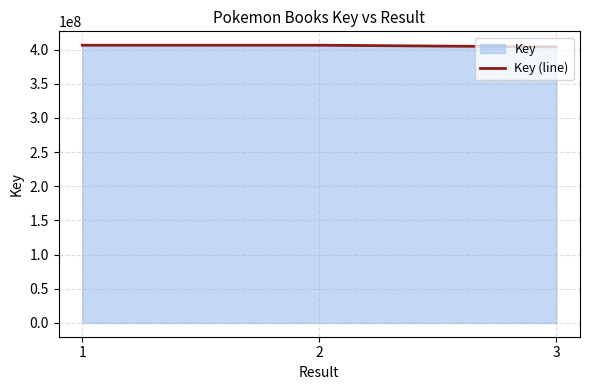

Which category has the highest value across all series?

2